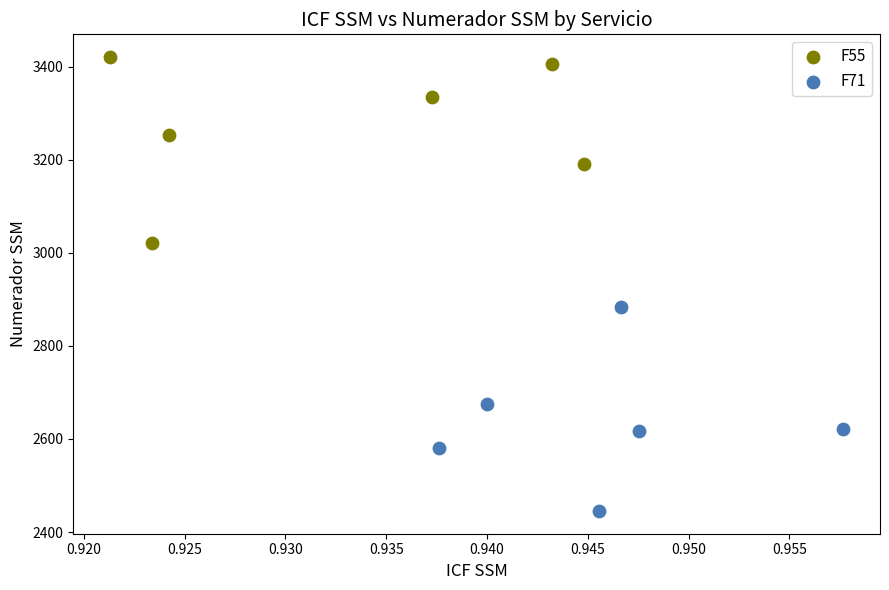

Which series reaches the minimum Y coordinate?

F71